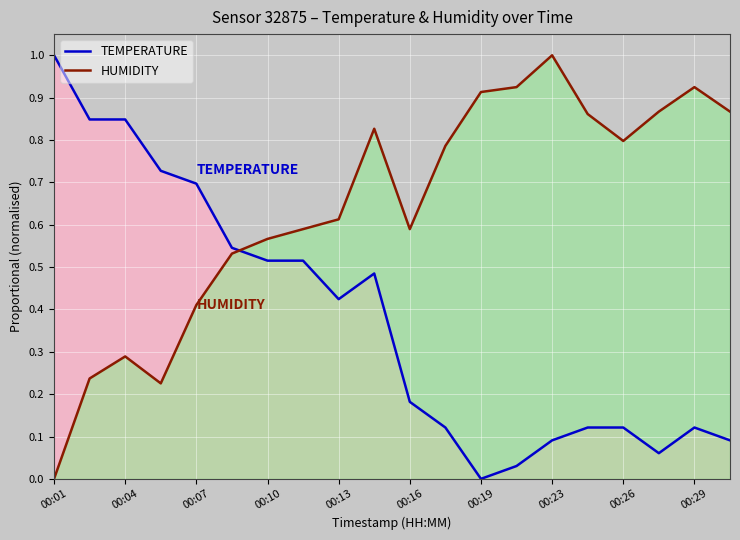

The HUMIDITY series shows 0.1 at 00:07. True or false?

False